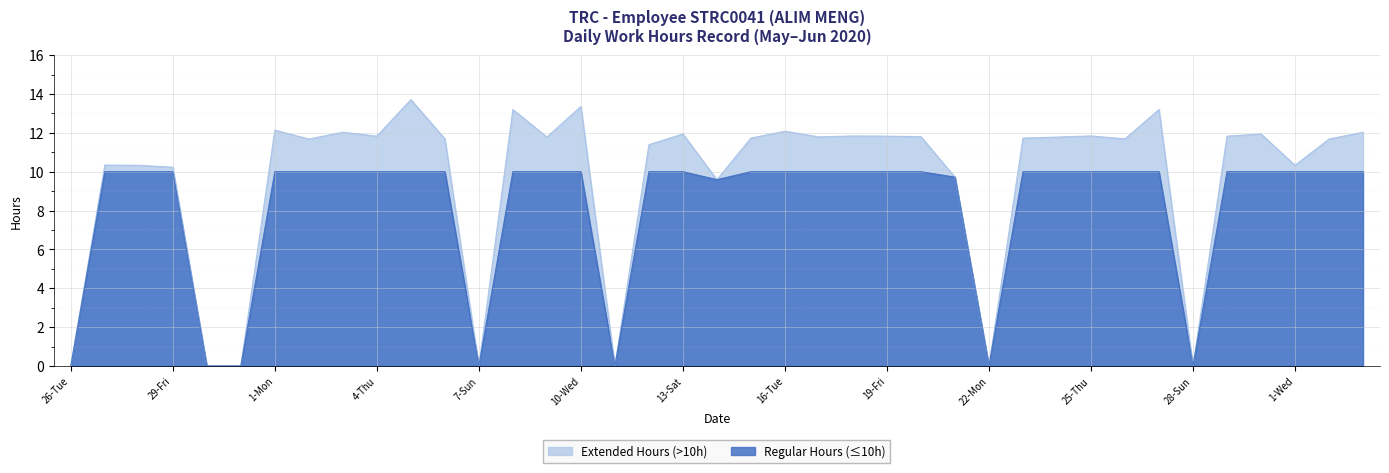

Reading right to left, transcribe all the data shown in this chart.

3-Fri=12.0	2-Thu=11.7	1-Wed=10.3	30-Tue=11.9	29-Mon=11.8	28-Sun=0.0	27-Sat=13.2	26-Fri=11.7	25-Thu=11.8	24-Wed=11.8	23-Tue=11.7	22-Mon=0.0	21-Sun=9.7	20-Sat=11.8	19-Fri=11.8	18-Thu=11.8	17-Wed=11.8	16-Tue=12.1	15-Mon=11.7	14-Sun=9.6	13-Sat=11.9	12-Fri=11.4	11-Thu=0.0	10-Wed=13.4	9-Tue=11.8	8-Mon=13.2	7-Sun=0.0	6-Sat=11.7	5-Fri=13.7	4-Thu=11.8	3-Wed=12.0	2-Tue=11.7	1-Mon=12.1	31-Sun=0.0	30-Sat=0.0	29-Fri=10.2	28-Thu=10.3	27-Wed=10.3	26-Tue=0.0